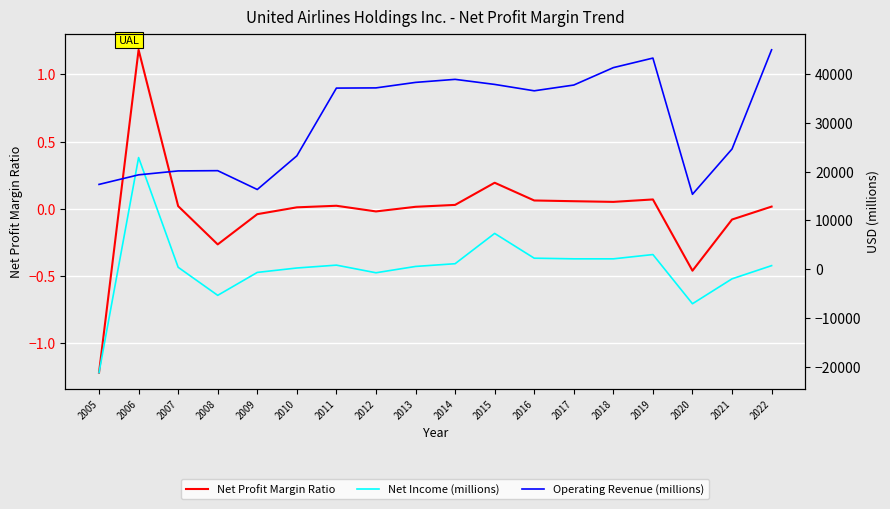

What is the difference between the second highest and second lowest values in the Net Income (millions) series?

14409.0